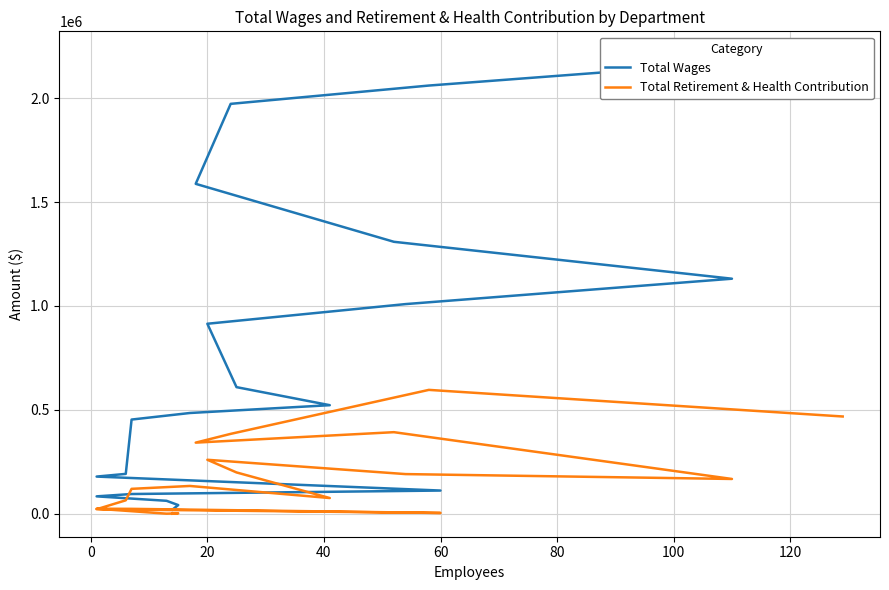

True or false: Total Retirement & Health Contribution and Total Wages cross at least once.

False